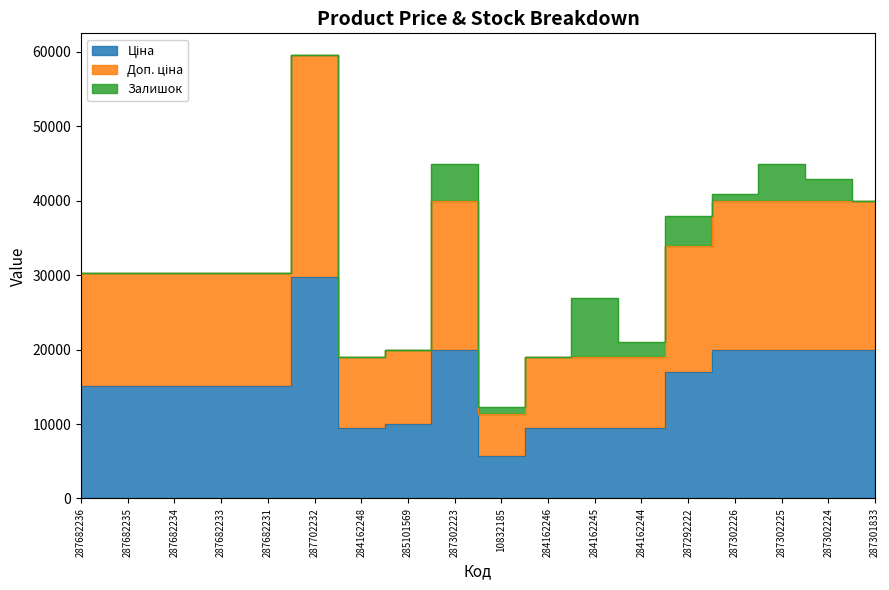

True or false: Ціна and Доп. ціна intersect in this chart.

False